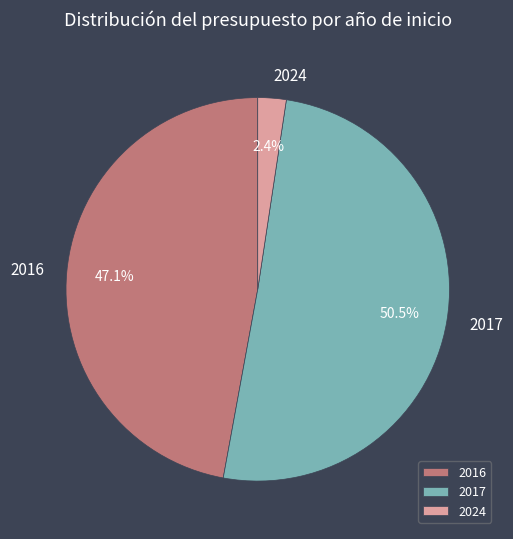

Is the sum of 2024 and 2016 greater than half?

No